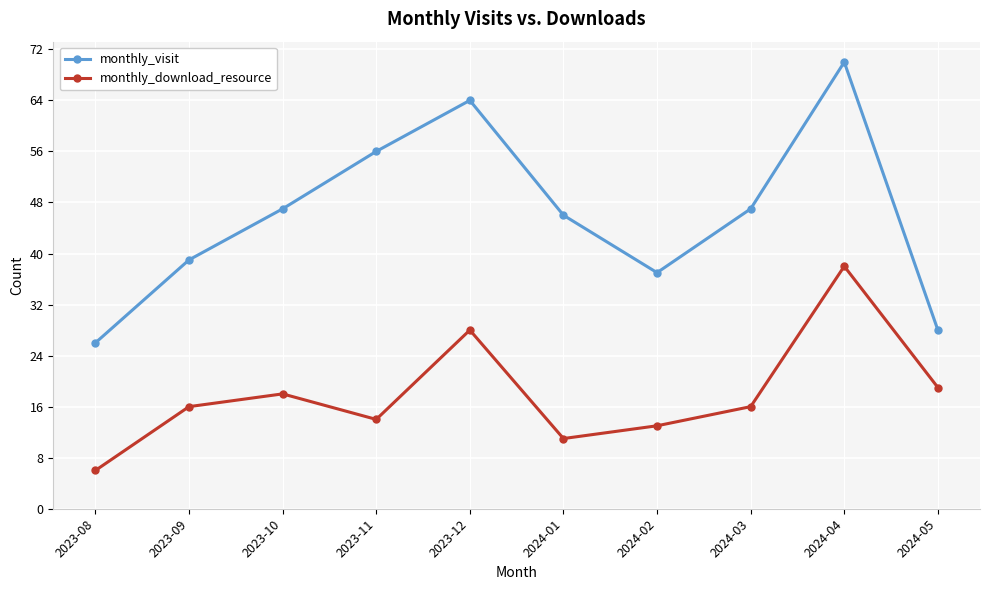

Reading left to right, what are all the values shown in this chart?

monthly_visit: 26	39	47	56	64	46	37	47	70	28
monthly_download_resource: 6	16	18	14	28	11	13	16	38	19